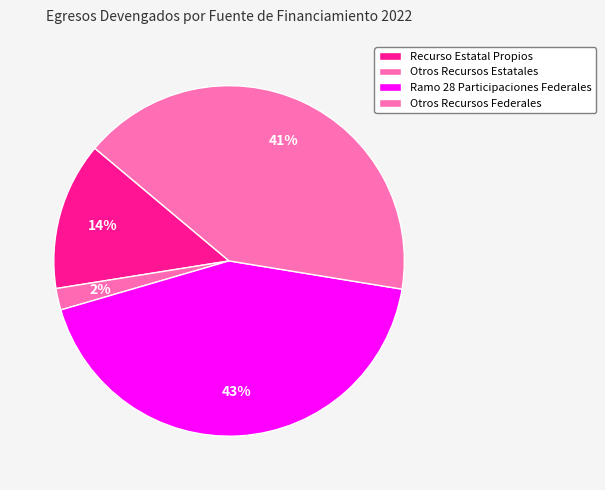

Is the sum of Recurso Estatal Propios and Otros Recursos Federales greater than half?

Yes